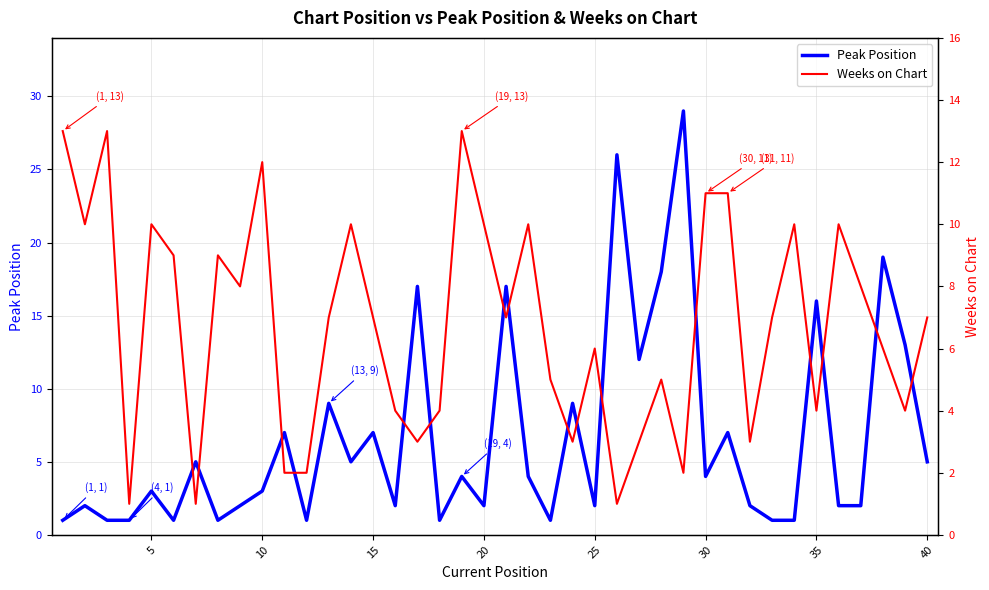

After their last crossing, which series has the higher values: Peak Position or Weeks on Chart?

Weeks on Chart